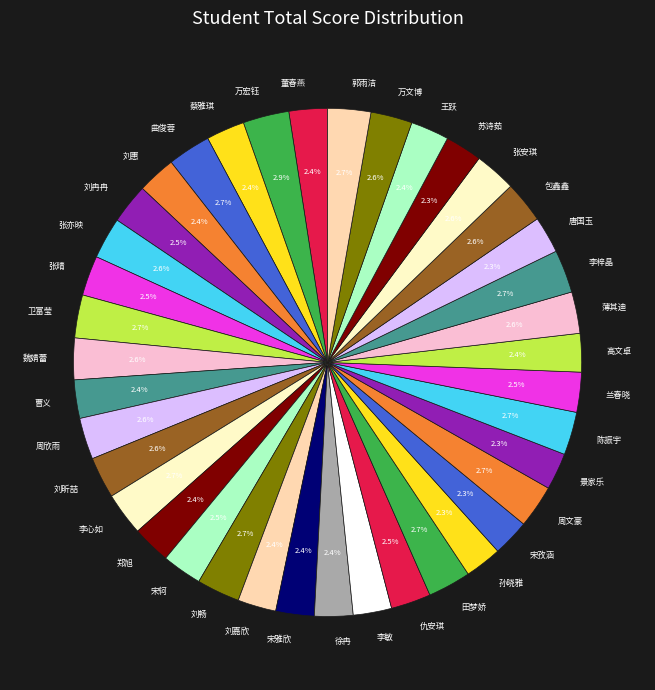

To the nearest percent, what is the difference between the 苏诗茹 and 卫富莹 slice percentages?

0%